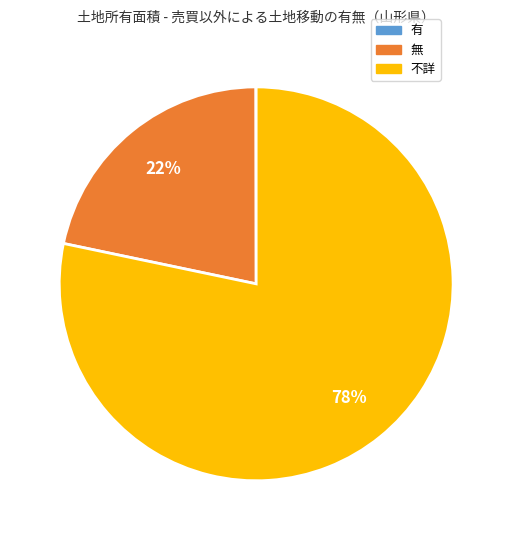

Which slice is the largest?

不詳